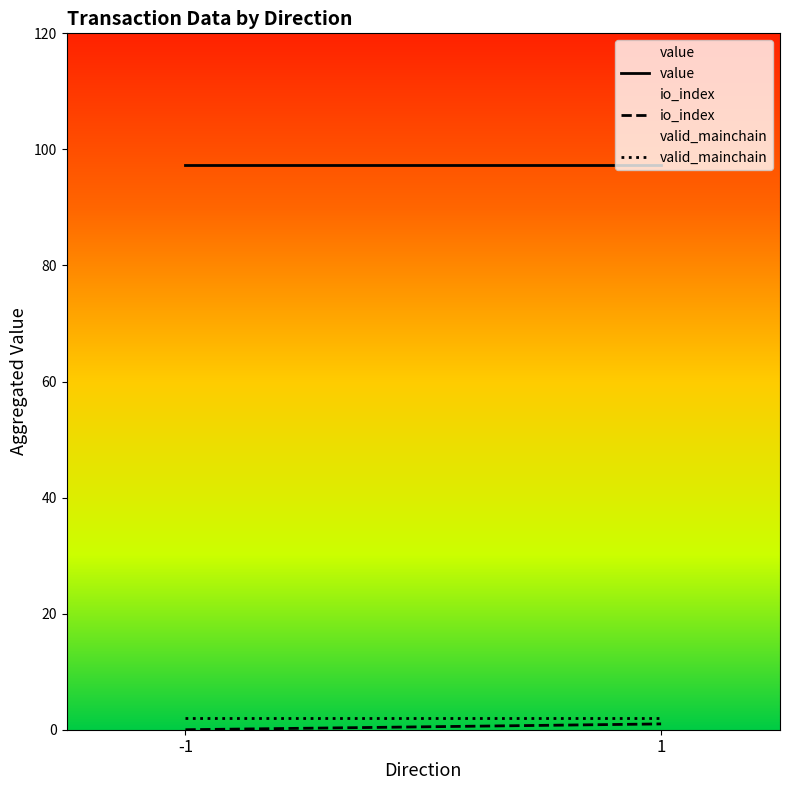

Which series has the largest range (max minus min)?

io_index